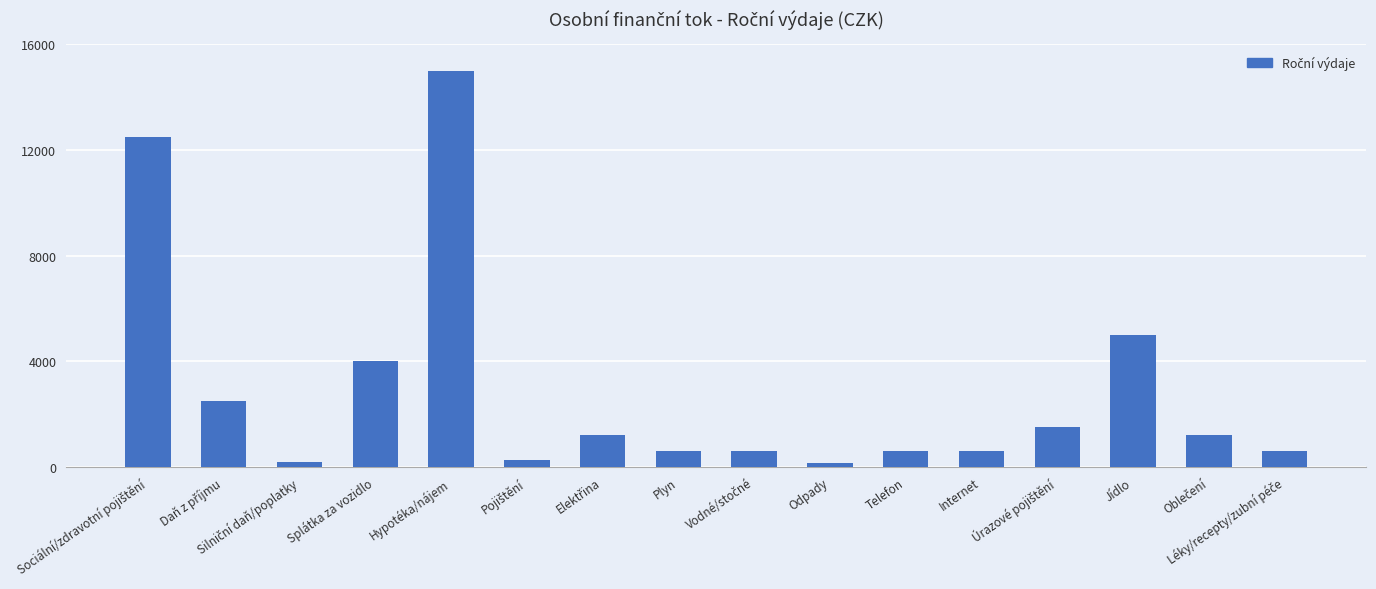

What is the difference between the maximum and minimum values?

14850